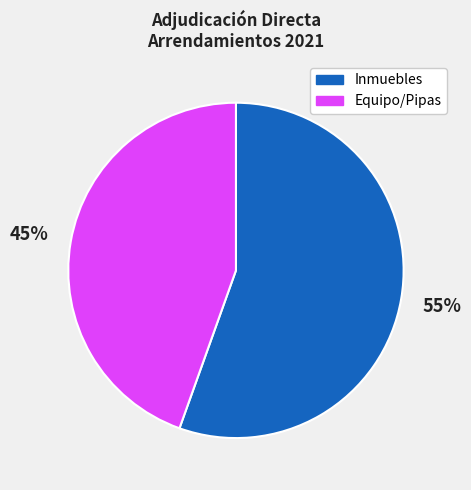

How many segments does this pie chart have?

2